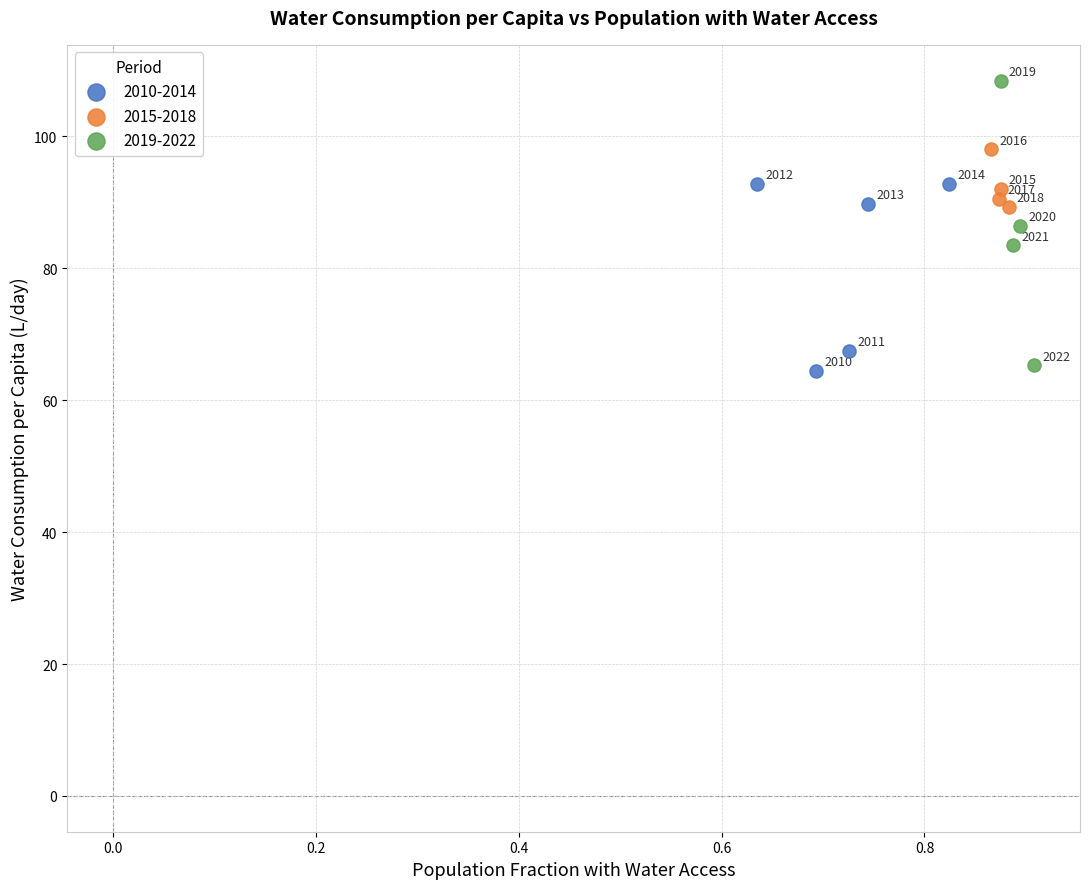

Which series contains the lowest Y value?

2010-2014